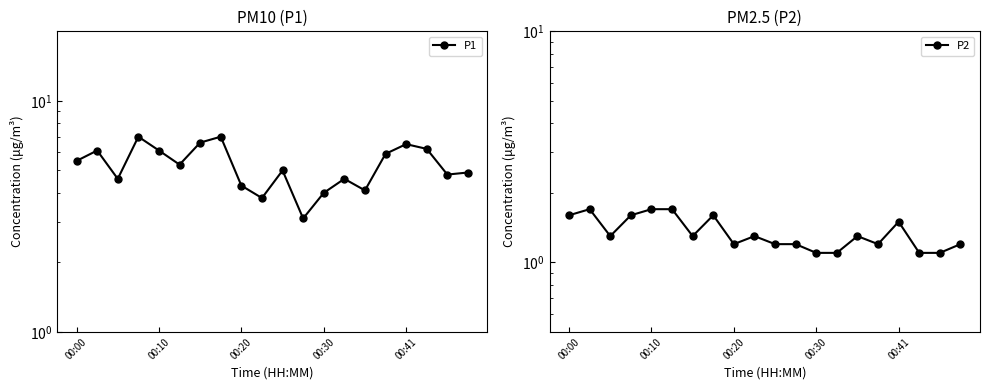

What is the smallest value displayed?

1.1